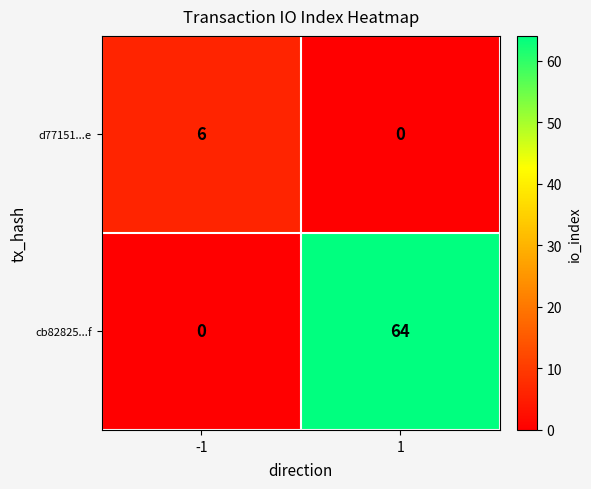

The d77151...e series shows 4 at -1. True or false?

False